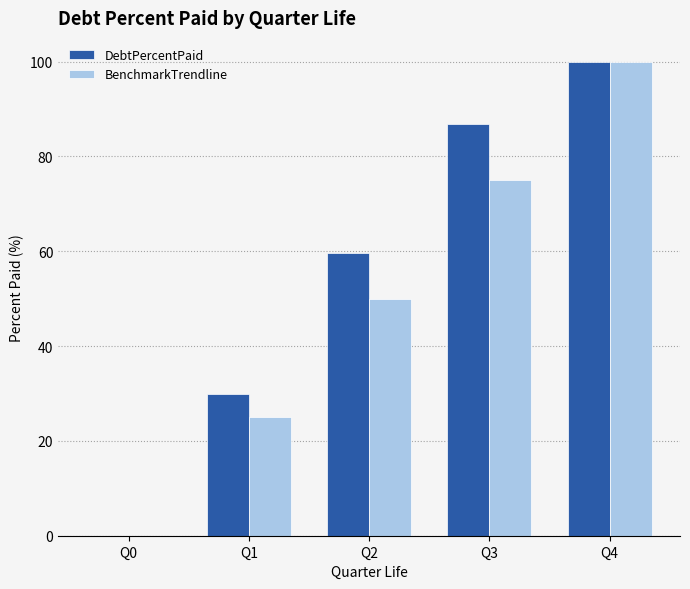

Is the value of DebtPercentPaid at Q3 greater than the value of BenchmarkTrendline at Q0?

Yes